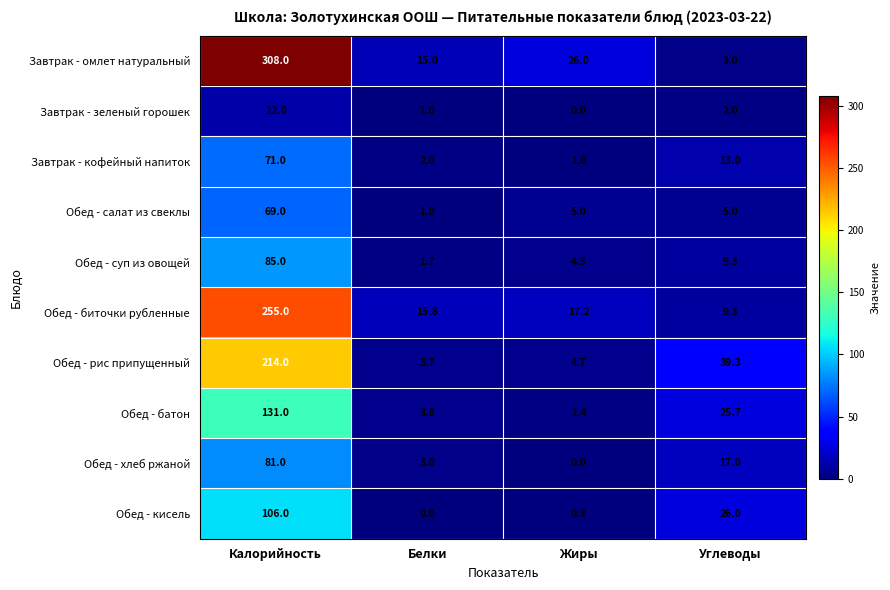

The Обед - батон series shows 25.7 at Углеводы. True or false?

True